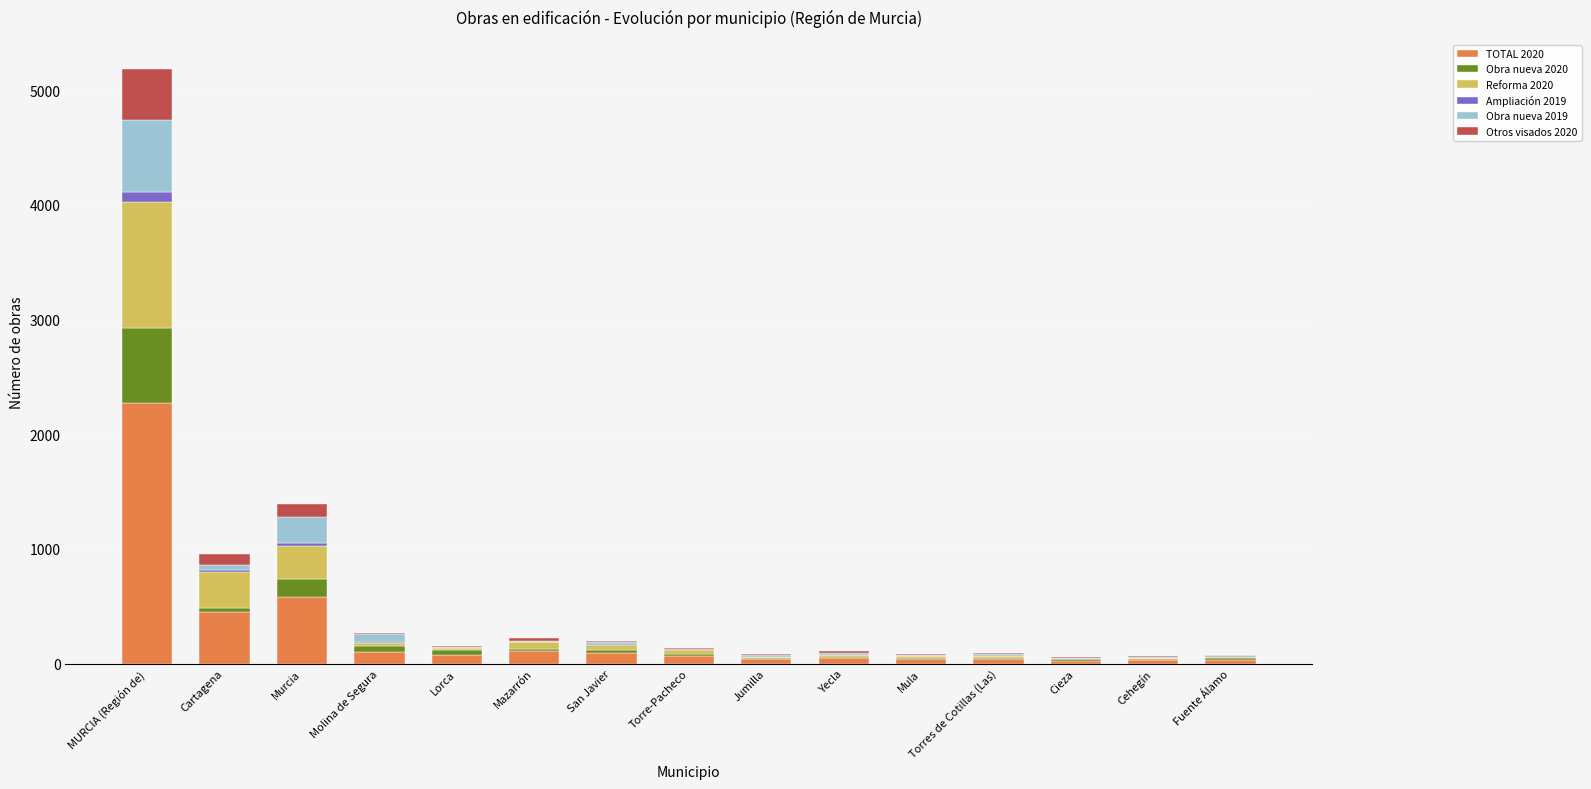

At which label does TOTAL 2020 reach its peak?

MURCIA (Región de)